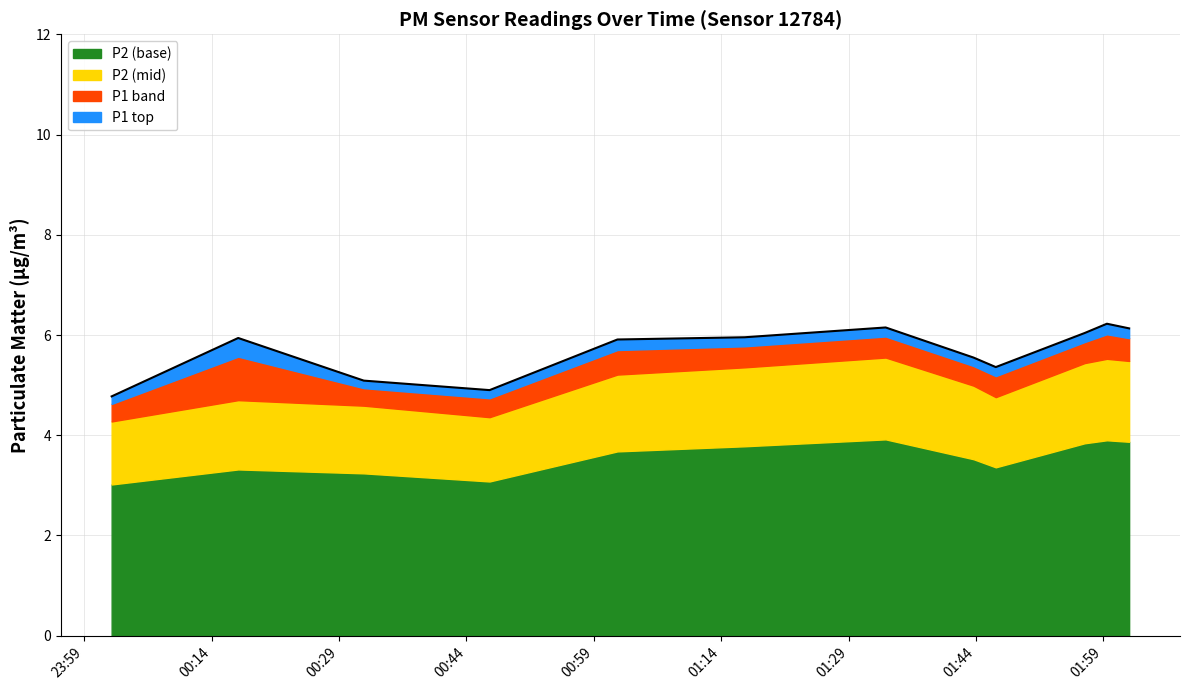

True or false: the data shows 5.9 at 00:17.

True